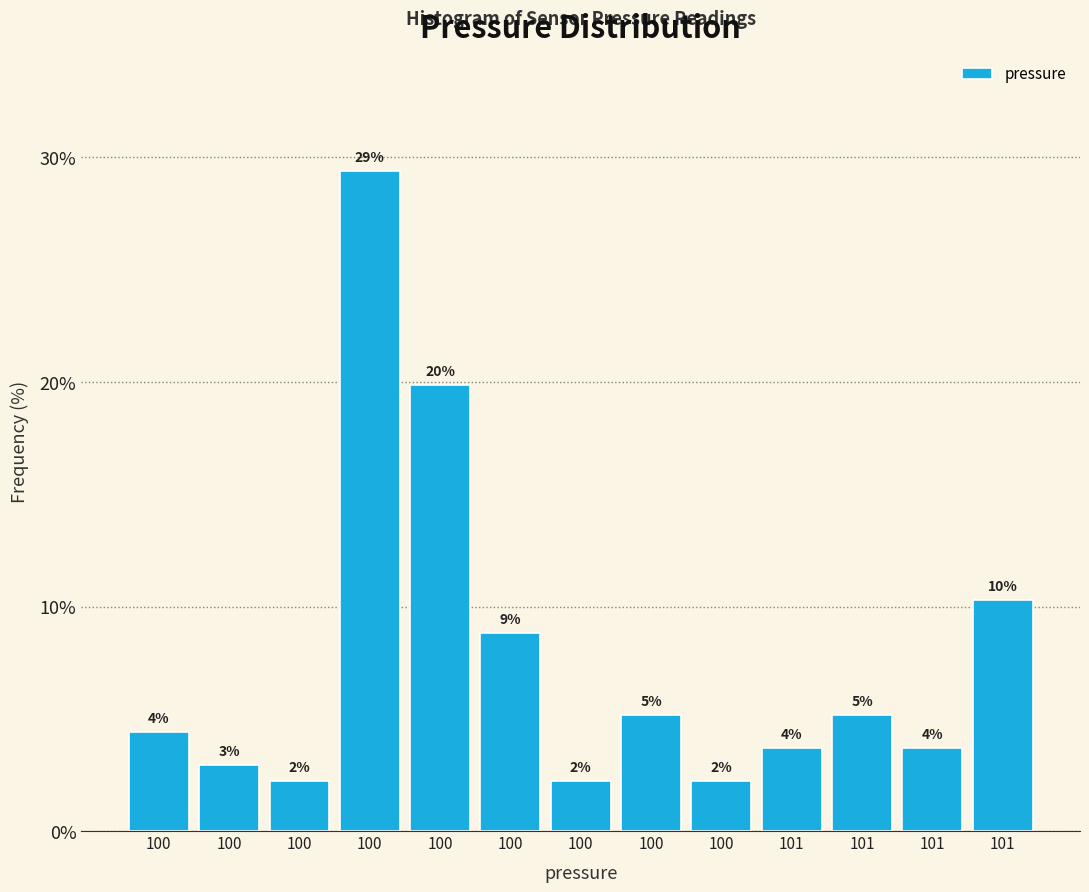

Are the bars horizontal?

No